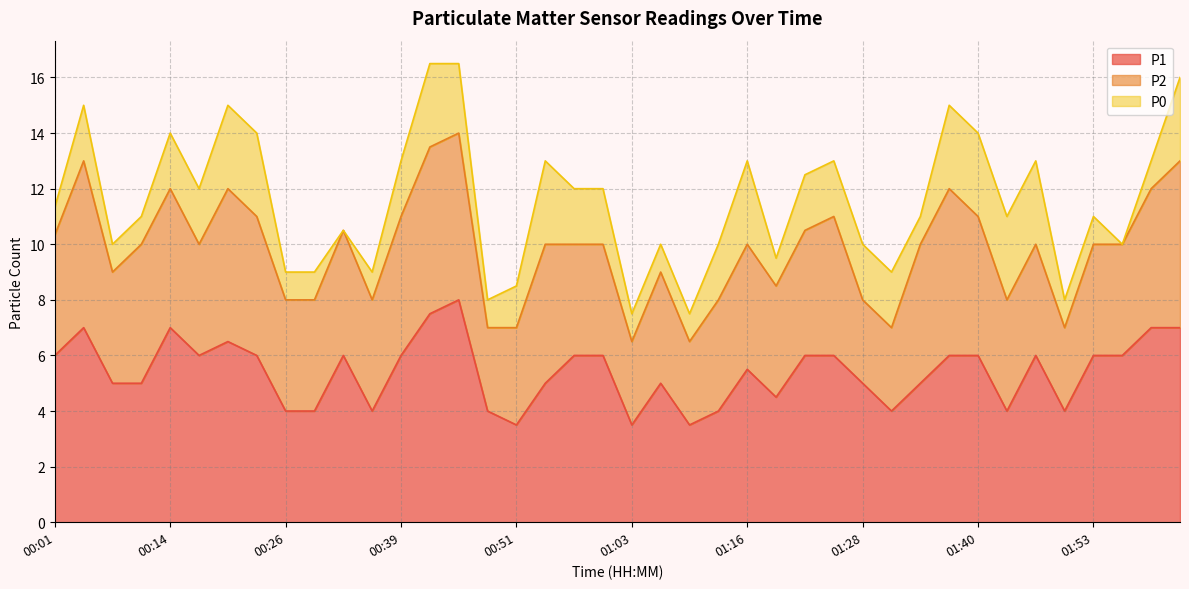

Rank the series by their maximum value, from highest to lowest.

P1, P2, P0